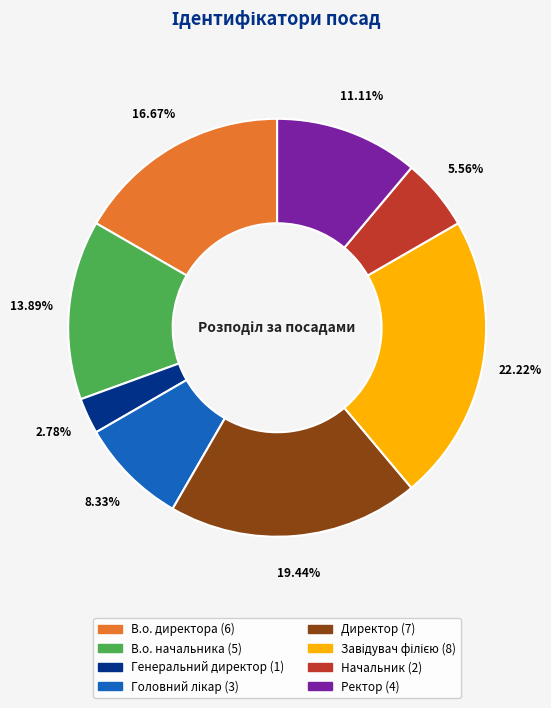

Is there a majority slice in this chart?

No